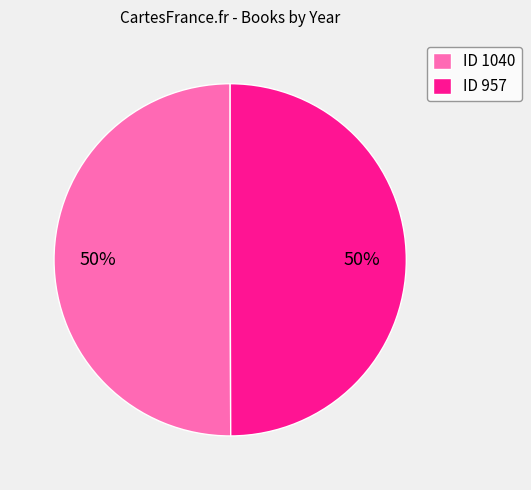

To the nearest percent, what percentage of the pie is ID 957?

50%